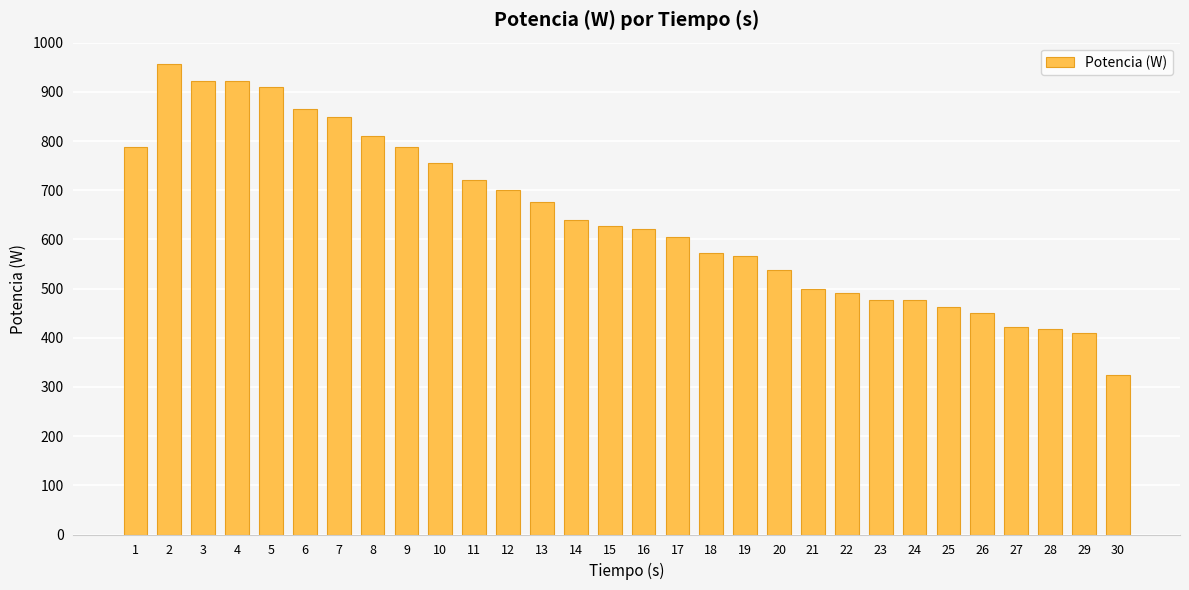

Which label corresponds to the largest value in the chart?

2